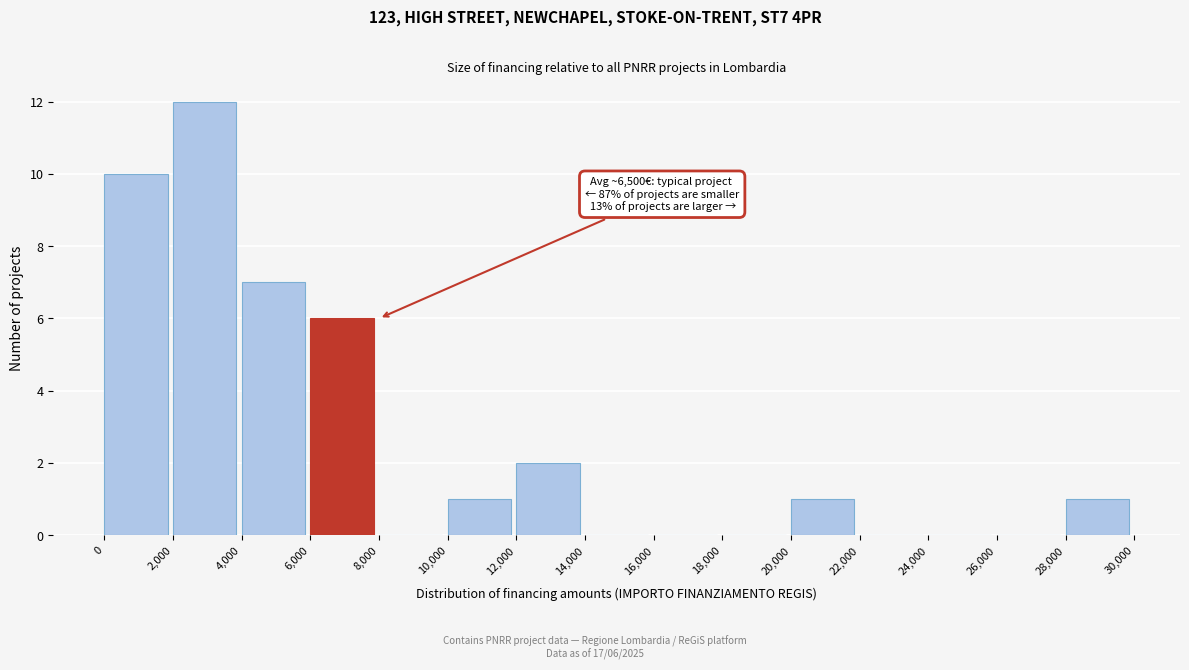

Over which range of the x-axis is the bar tallest?

2,000 to 4,000